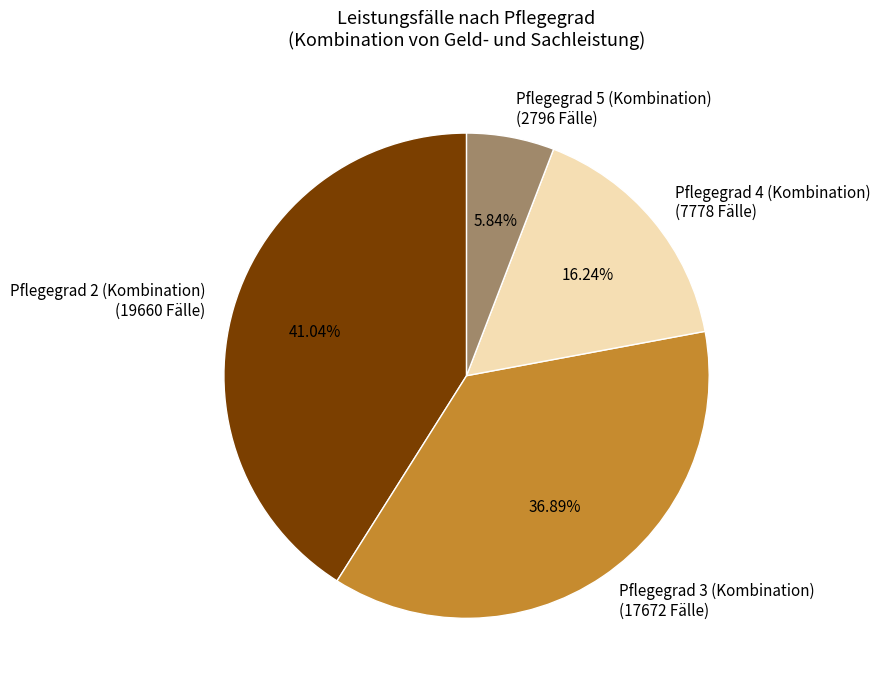

What is the ratio of the value at Pflegegrad 2 (Kombination) to the value at Pflegegrad 5 (Kombination)?

7.0